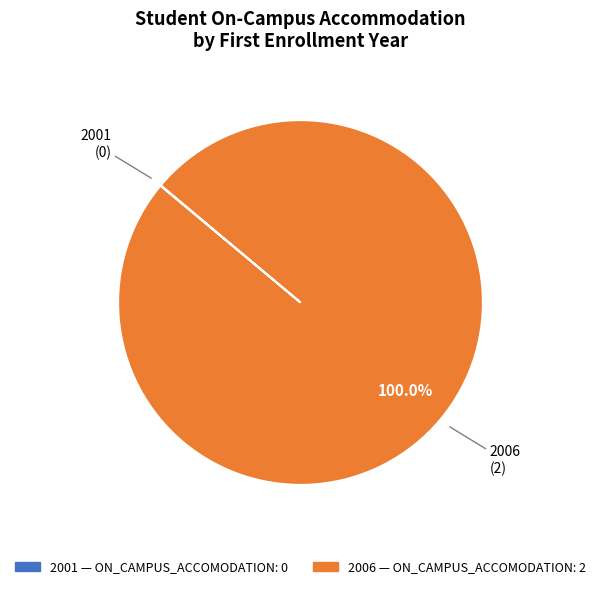

Is there a majority slice in this chart?

Yes